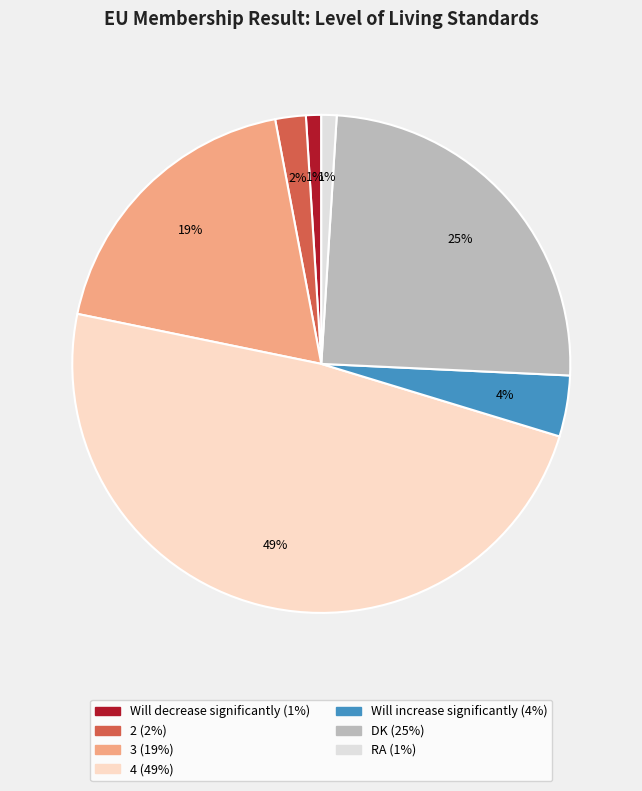

True or false: 3 accounts for 13% of the total.

False